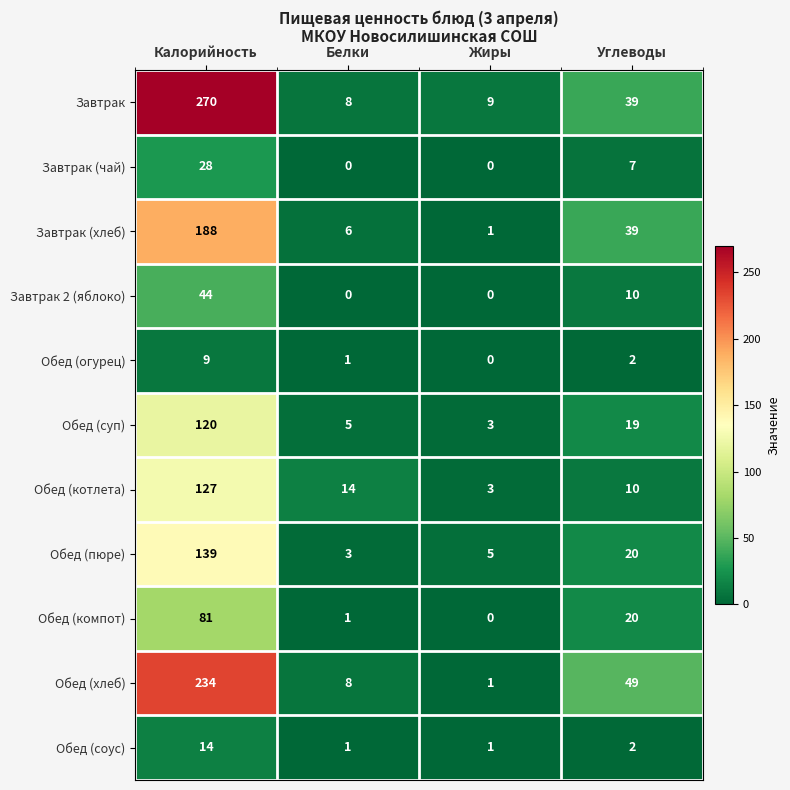

At how many categories does at least one series exceed 148?

1